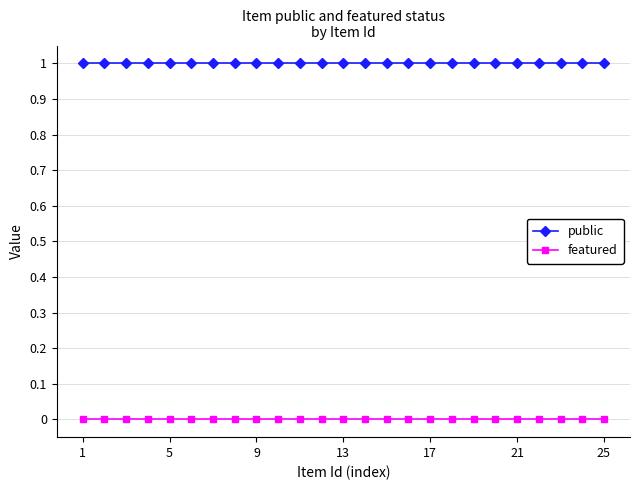

List the series in order of their peak value, lowest first.

featured, public